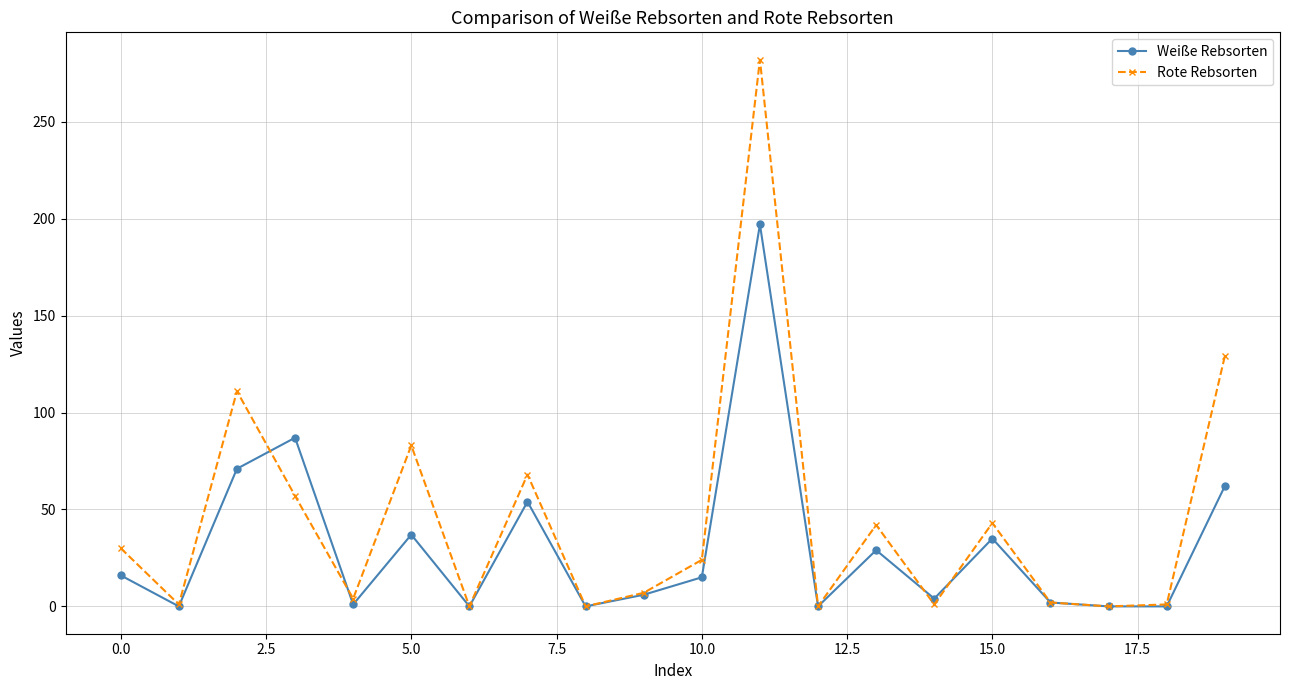

Rank the series by their maximum value, from lowest to highest.

Weiße Rebsorten, Rote Rebsorten